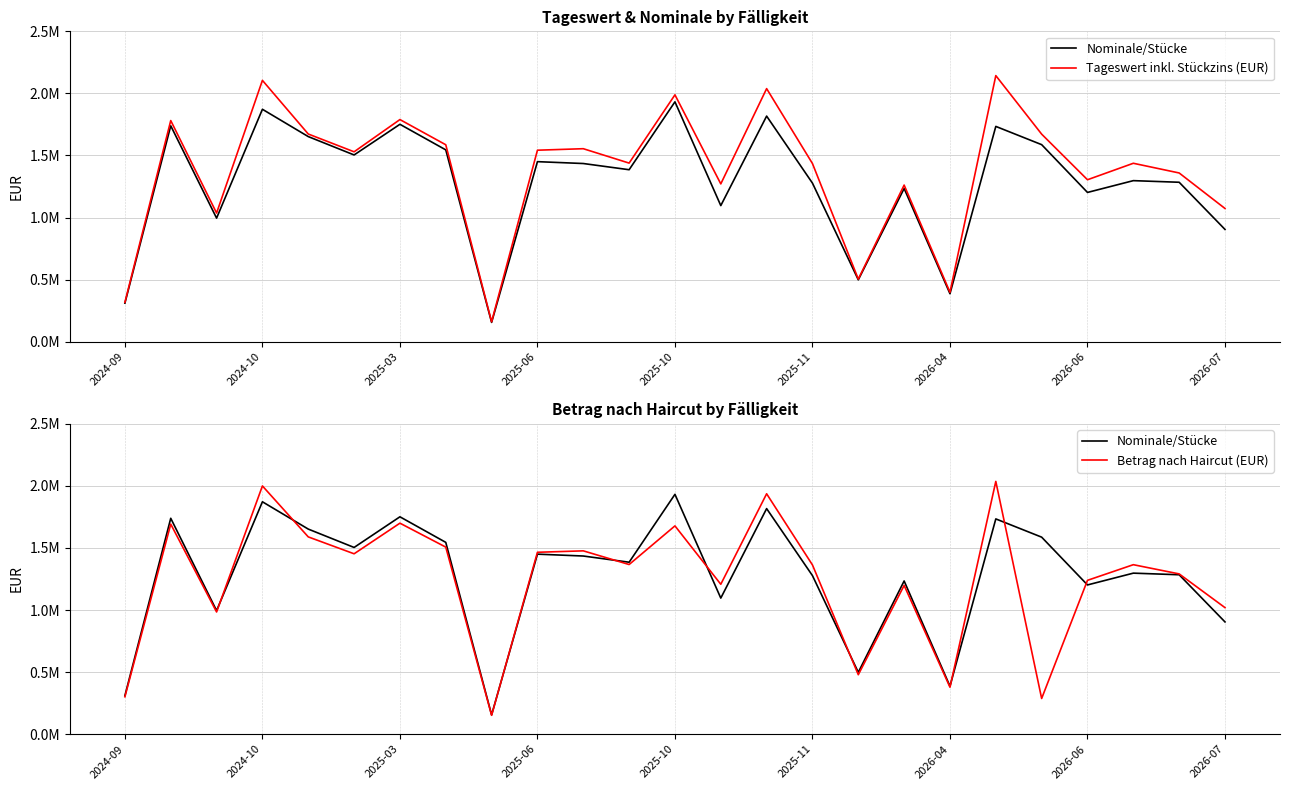

Rank the series at 2025-11 from highest to lowest value.

Tageswert inkl. Stückzins (EUR), Betrag nach Haircut (EUR), Nominale/Stücke